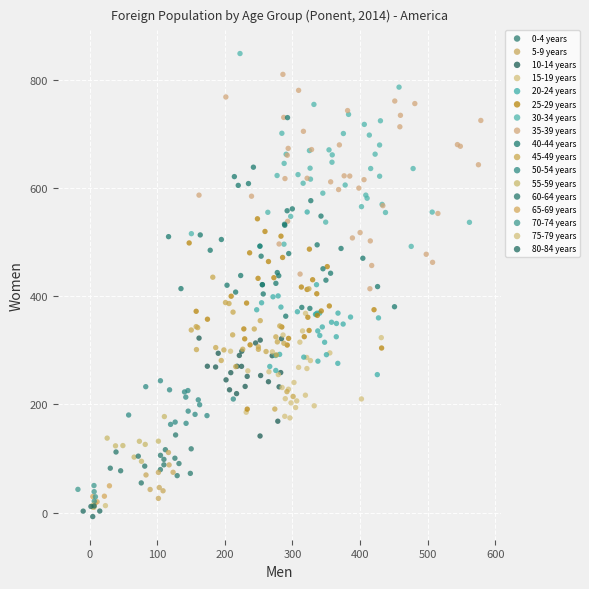

What are all the series names shown in the legend?

0-4 years, 5-9 years, 10-14 years, 15-19 years, 20-24 years, 25-29 years, 30-34 years, 35-39 years, 40-44 years, 45-49 years, 50-54 years, 55-59 years, 60-64 years, 65-69 years, 70-74 years, 75-79 years, 80-84 years